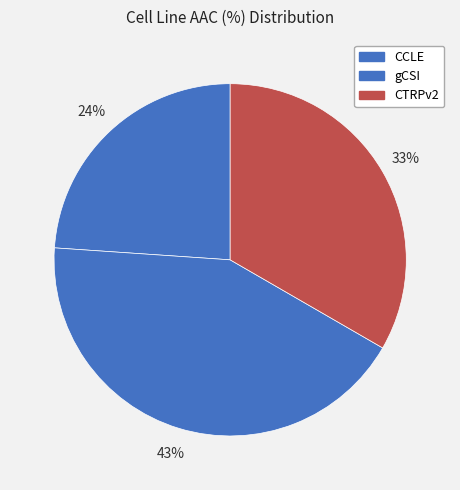

To the nearest percent, what is the average slice percentage?

33%